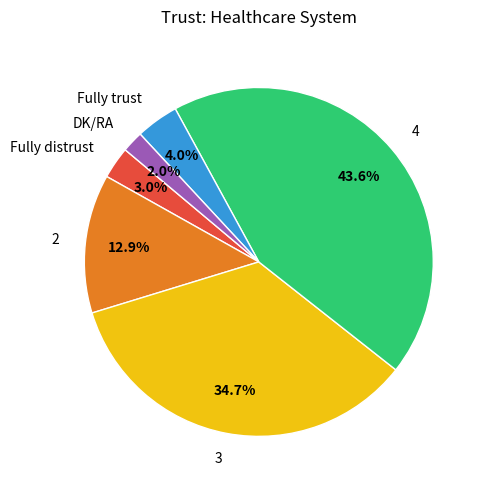

Which has a higher value, DK/RA or Fully trust?

Fully trust